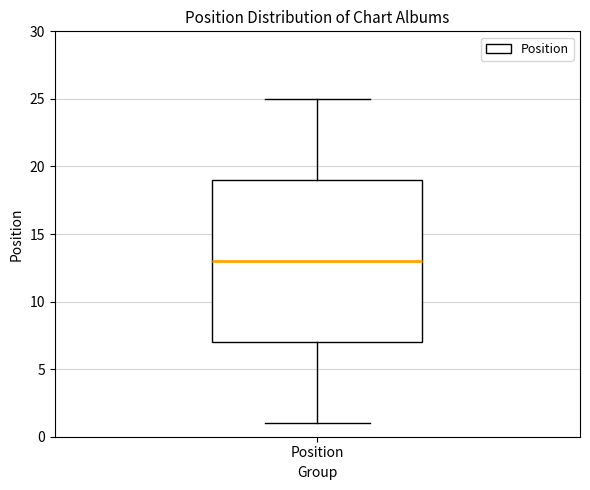

Where does the upper whisker of the box for Position end on the y-axis? The values are not printed on the chart, so give them approximately, as read against the axis.

25